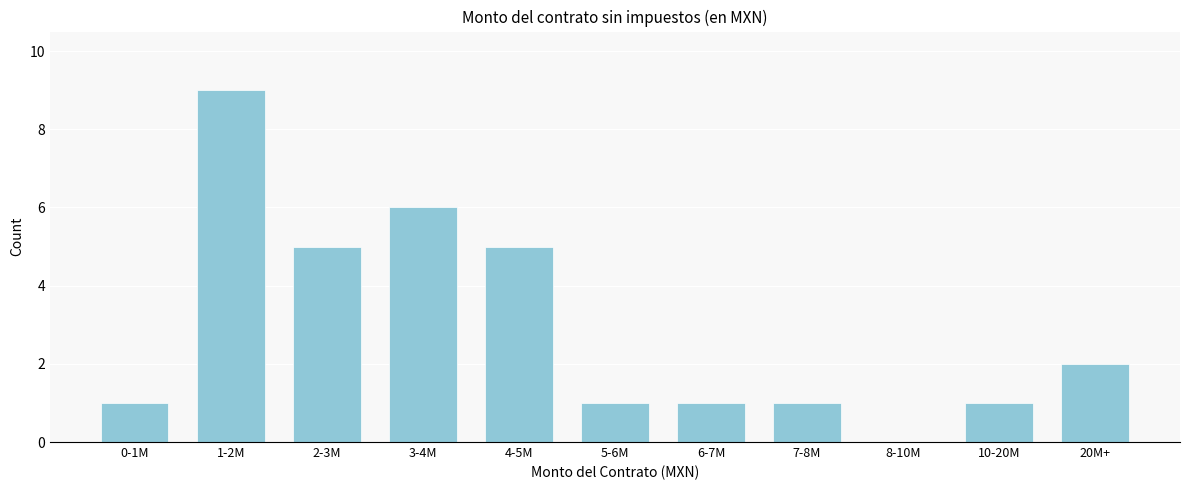

Reading left to right, transcribe all the data shown in this chart.

0-1M=1	1-2M=9	2-3M=5	3-4M=6	4-5M=5	5-6M=1	6-7M=1	7-8M=1	8-10M=0	10-20M=1	20M+=2